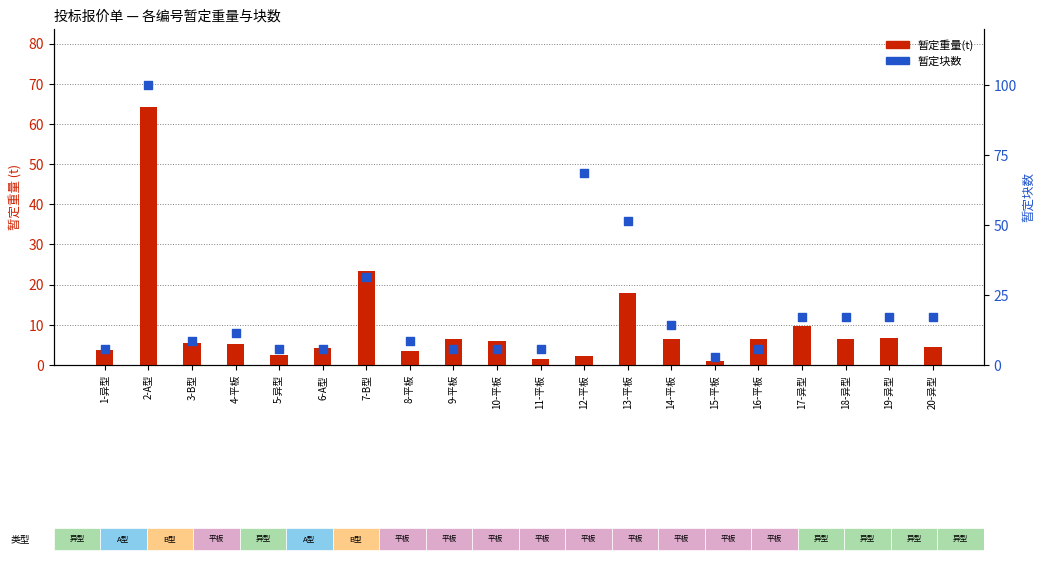

What are all the series names shown in the legend?

暂定重量(t), 暂定块数